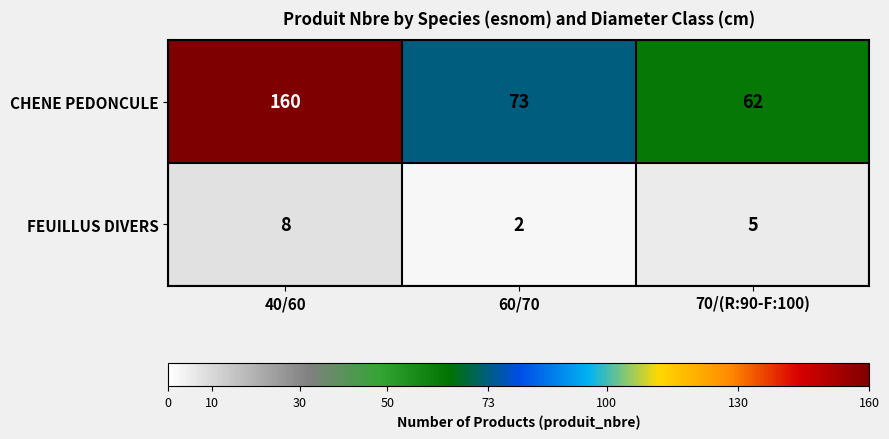

Reading right to left, list all the values displayed in this chart.

CHENE PEDONCULE: 62	73	160
FEUILLUS DIVERS: 5	2	8